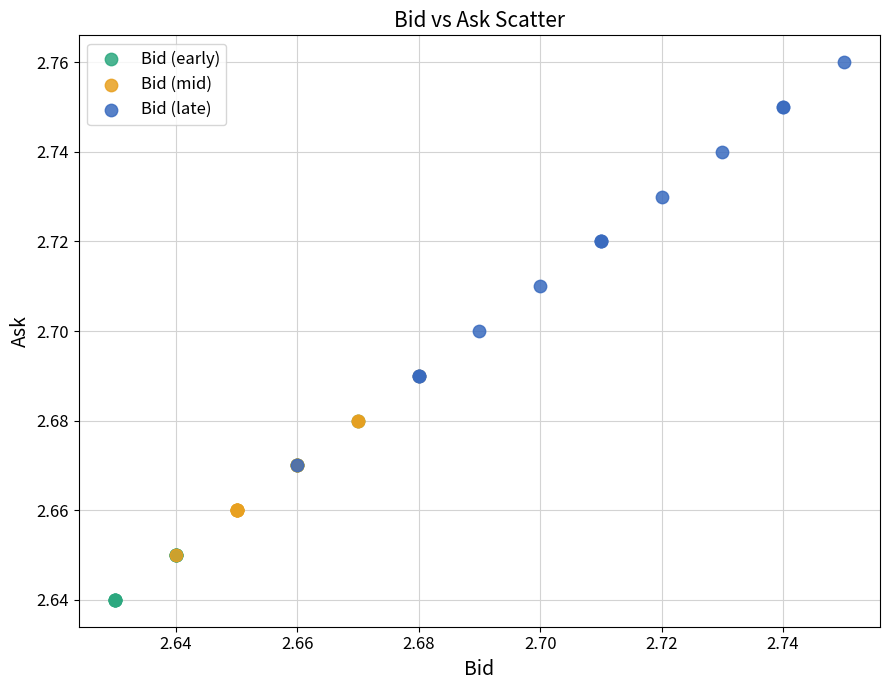

Which series contains the lowest Y value?

Bid (early)